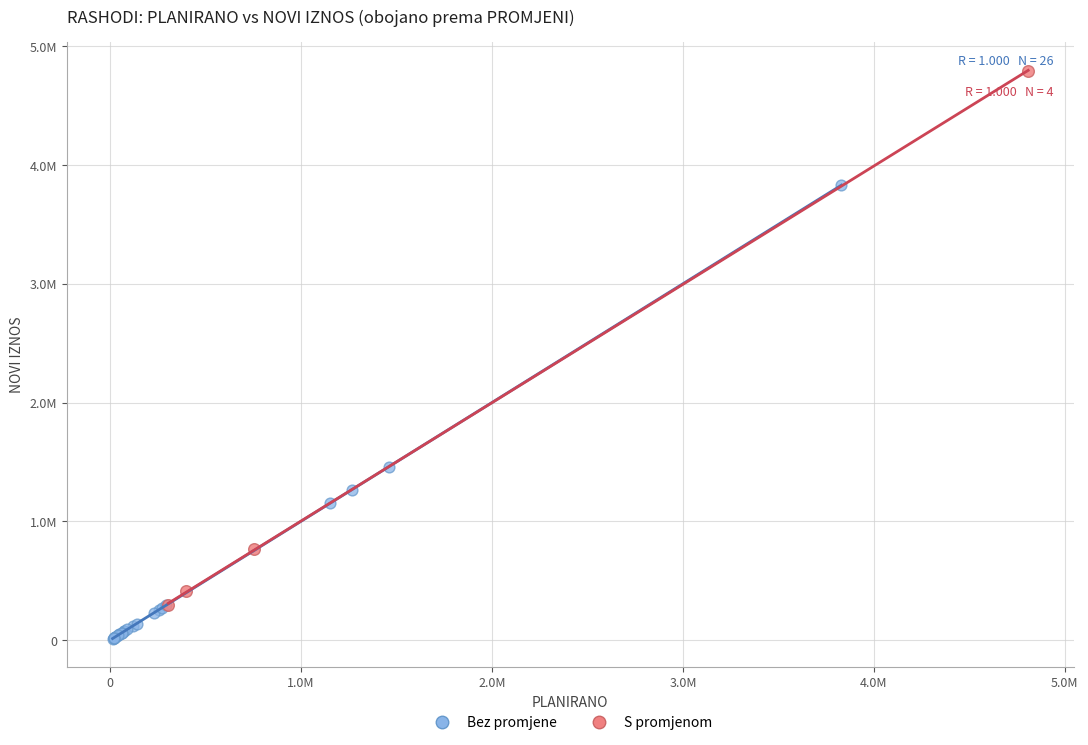

What are all the series names shown in the legend?

Bez promjene, S promjenom